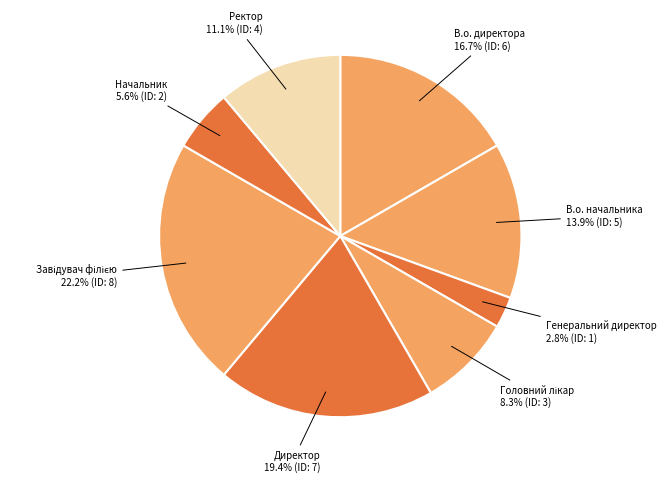

What percentage is NOT represented by Начальник?

94.4%